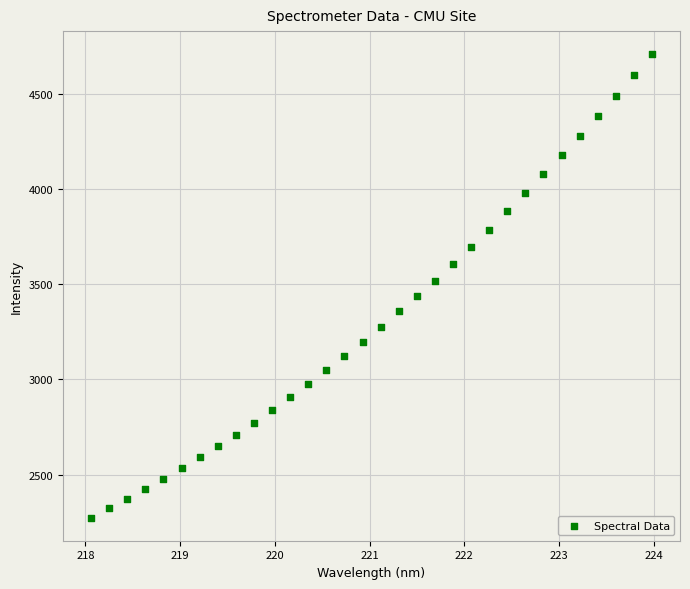

What is the range of X values (max minus min)?

5.9